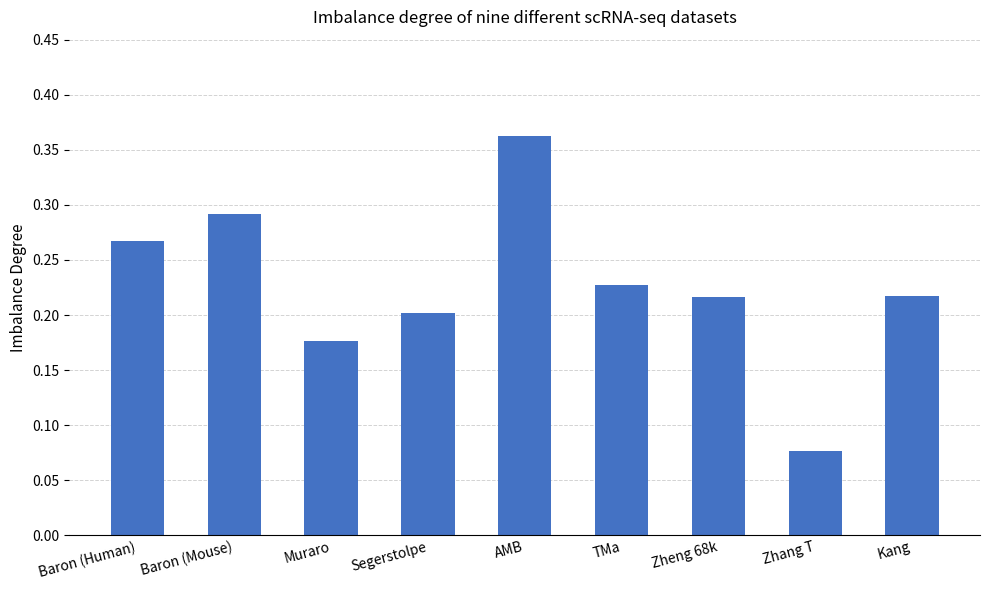

Which category has the highest value across all series?

AMB